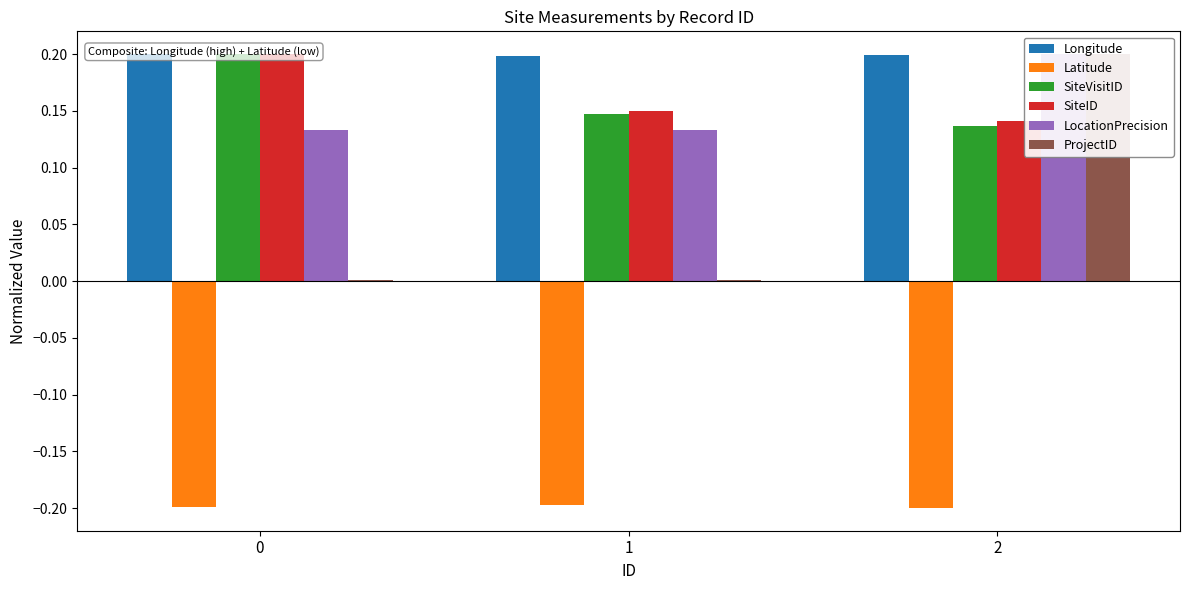

What is the sum of the SiteID values at 0 and 2?

0.3